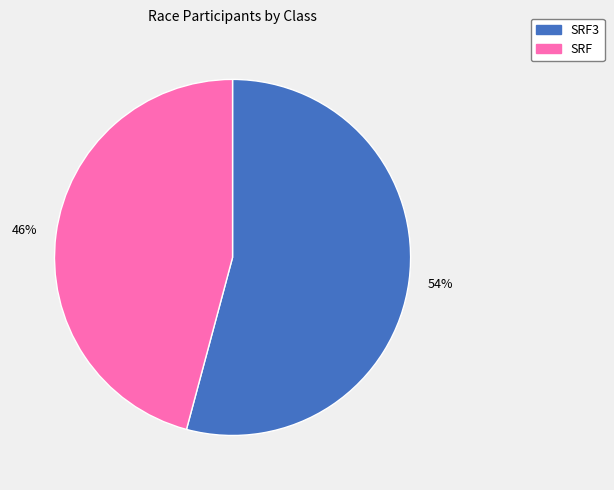

To the nearest percent, what is the average slice percentage?

50%